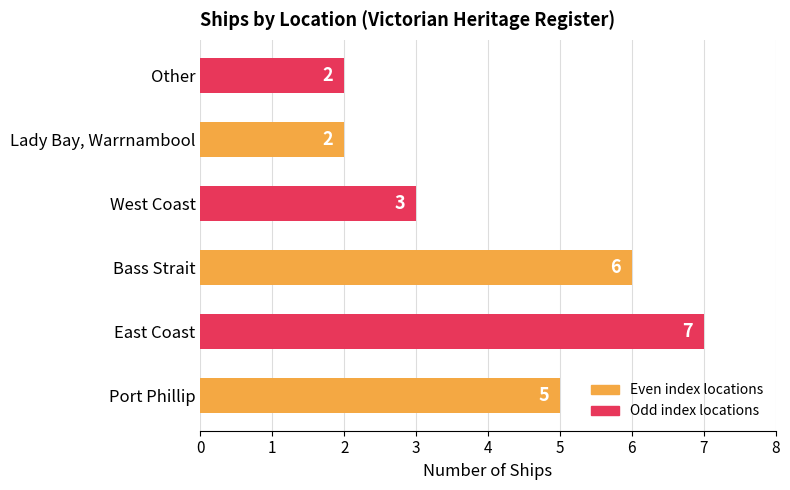

What is the sum of all values?

25